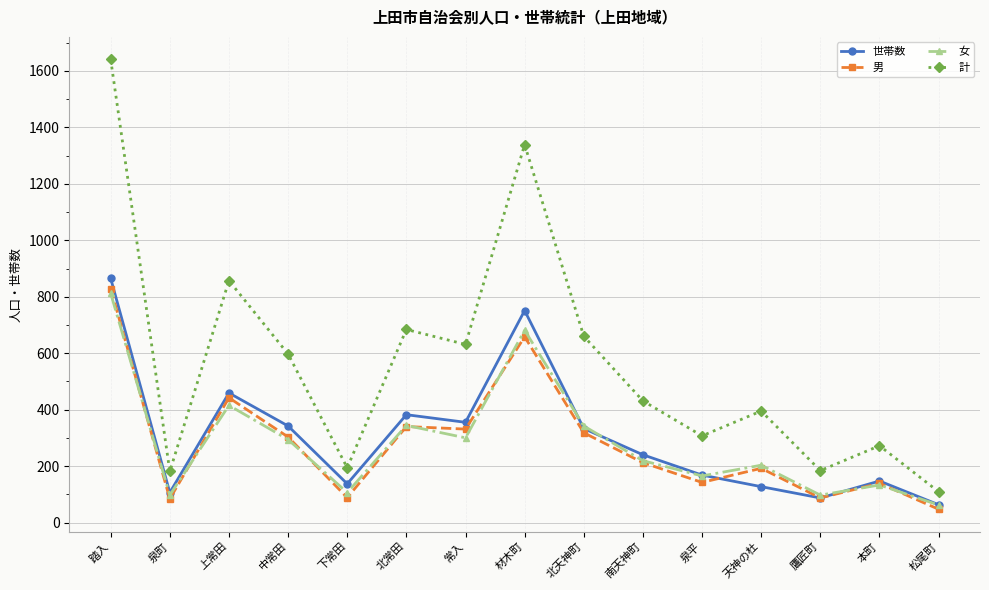

True or false: 女 and 計 intersect in this chart.

False